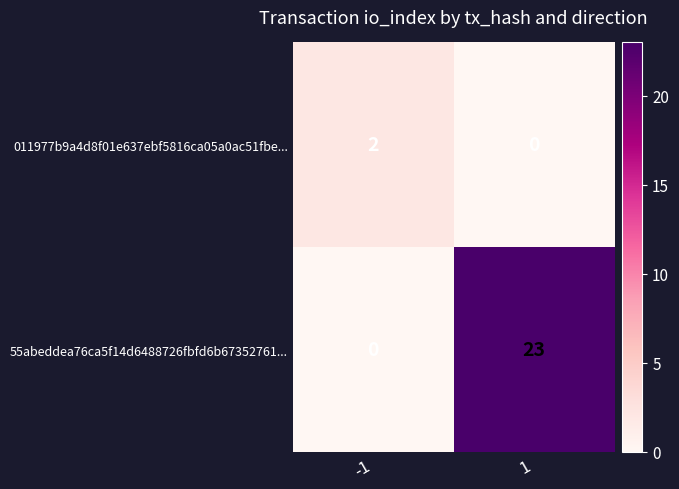

Rank the series by their average value, from highest to lowest.

55abeddea76ca5f14d6488726fbfd6b67352761..., 011977b9a4d8f01e637ebf5816ca05a0ac51fbe...